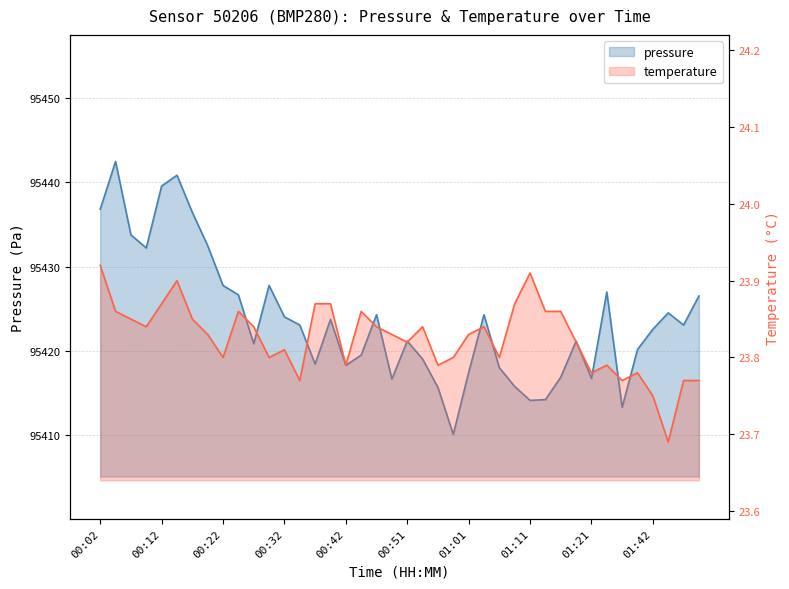

Read the temperature value at 00:46.

23.8